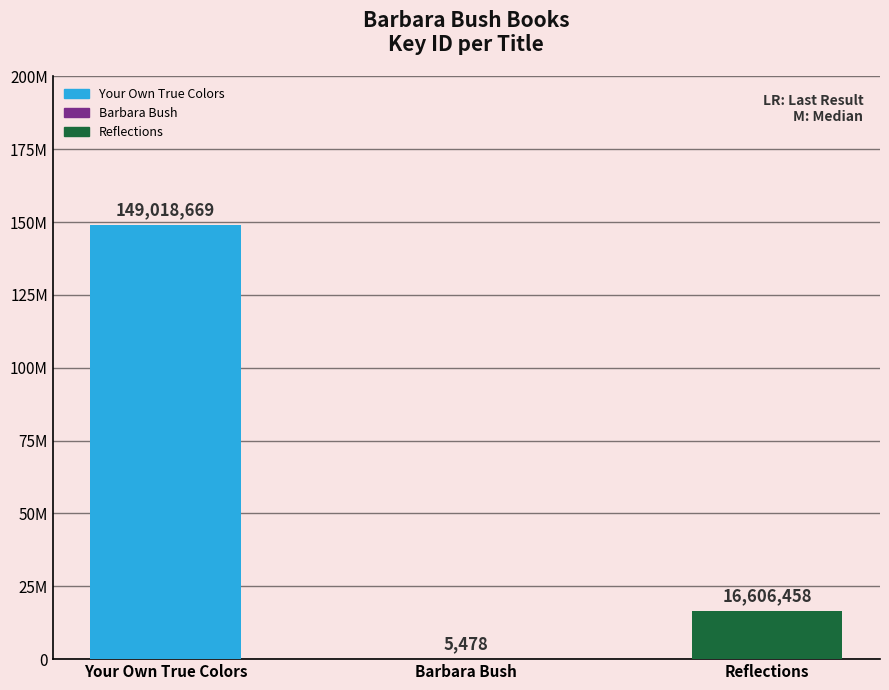

What is the difference between the maximum and minimum values?

149013191